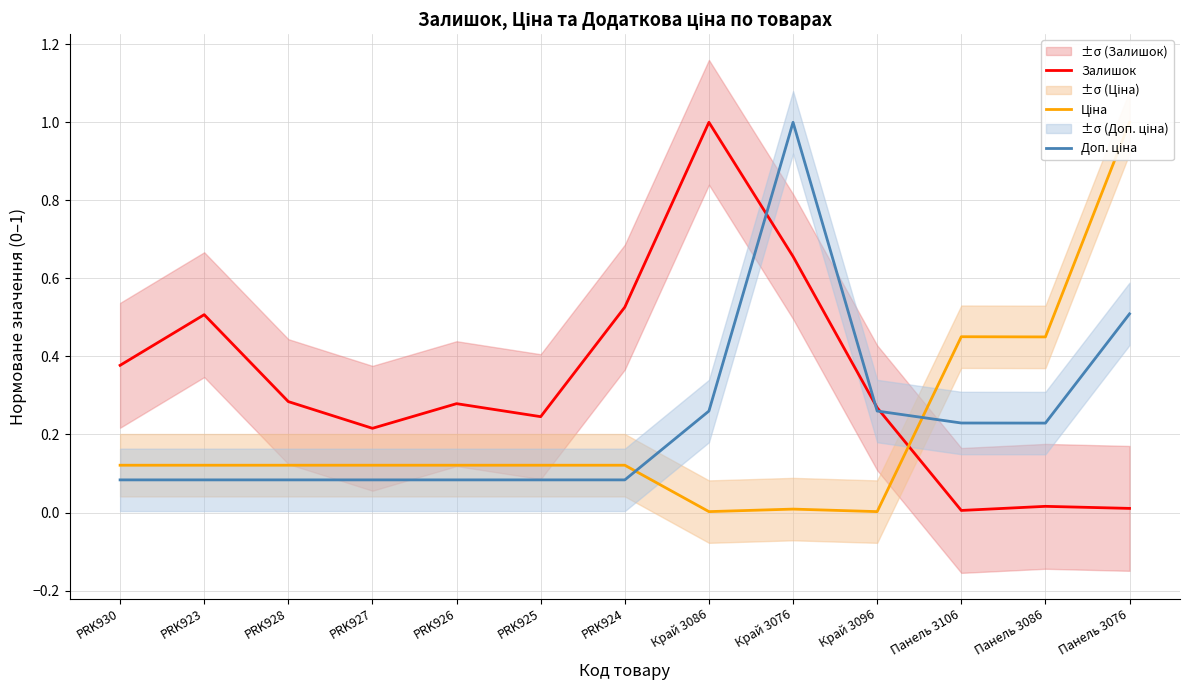

What is the total value across all series at Панель 3086?

0.7